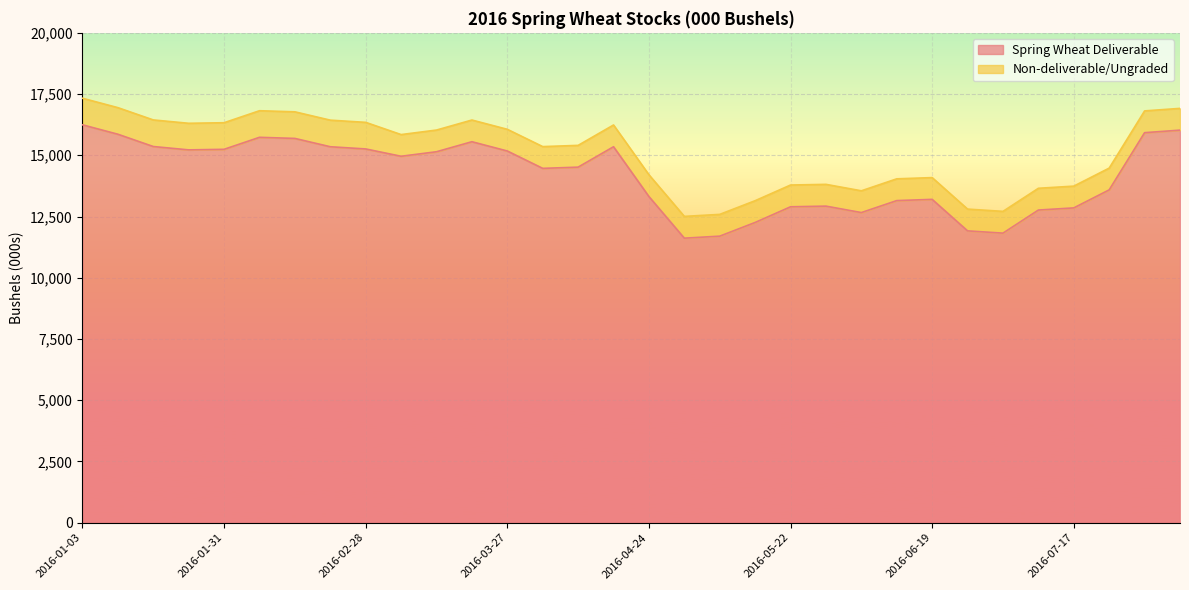

How many lines are shown in the chart?

2